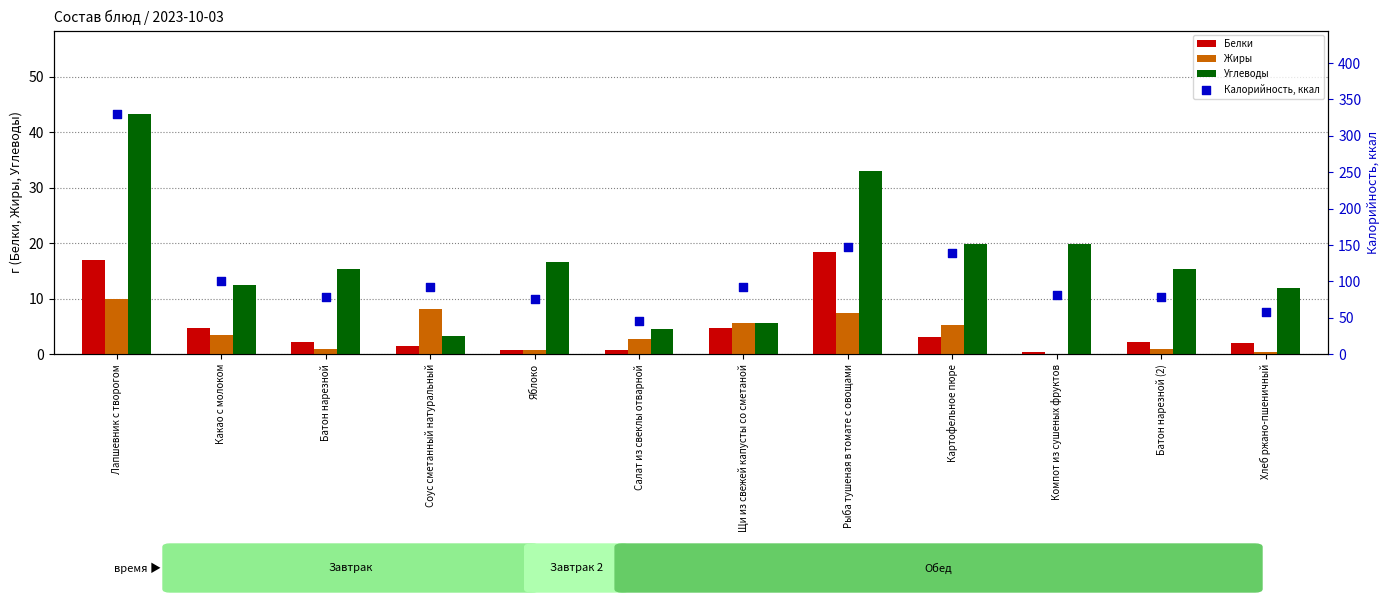

What are all the series names shown in the legend?

Белки, Жиры, Углеводы, Калорийность, ккал